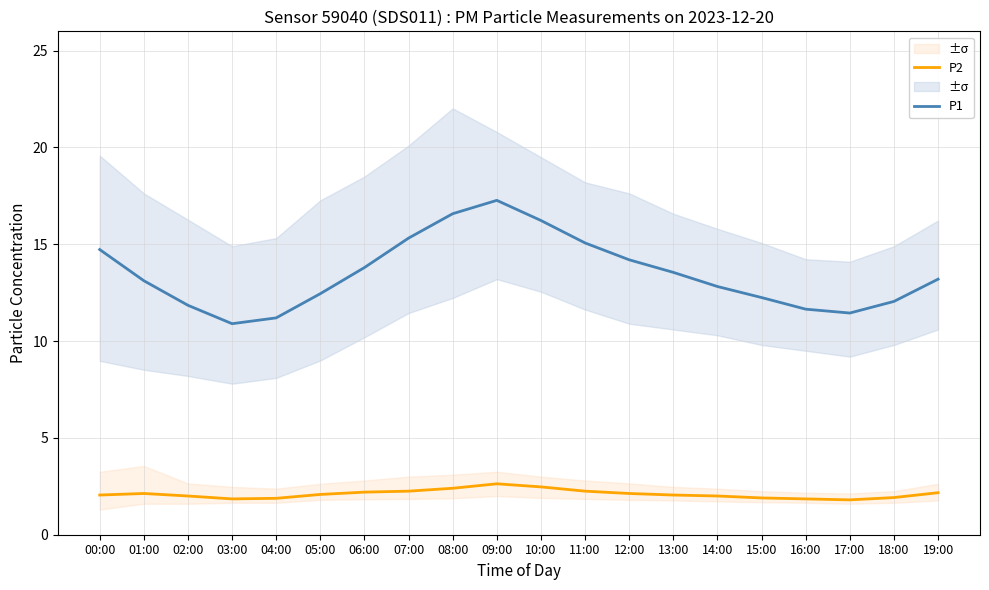

What is the greatest value displayed?

17.3